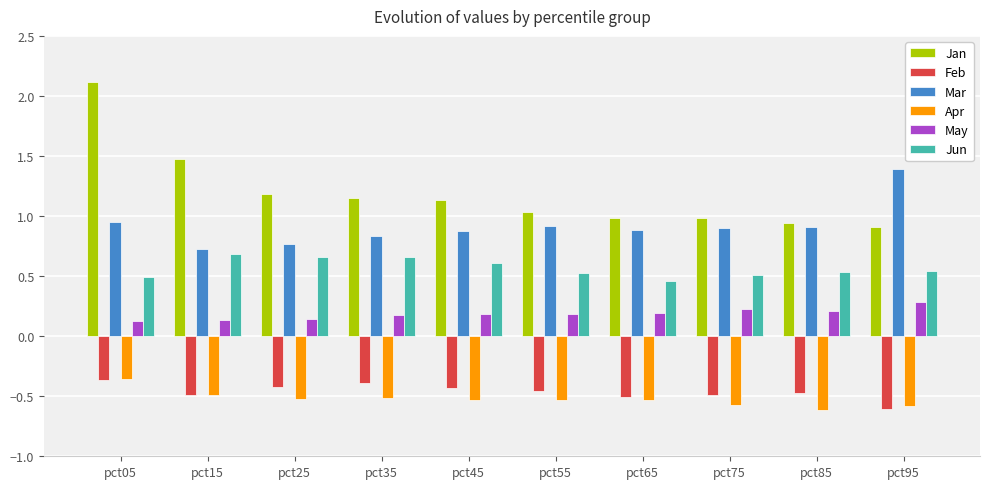

Does the chart contain any negative values?

Yes